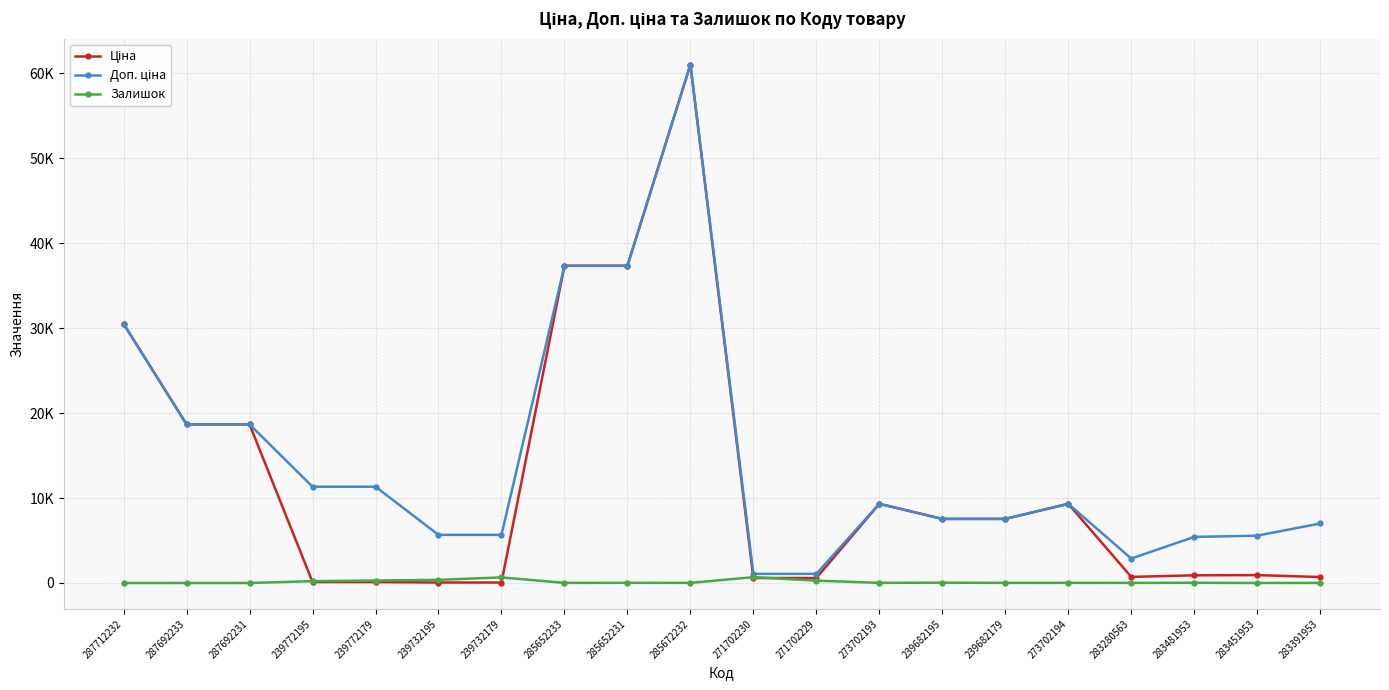

Where is Ціна nearest to the value 30540?

287712232